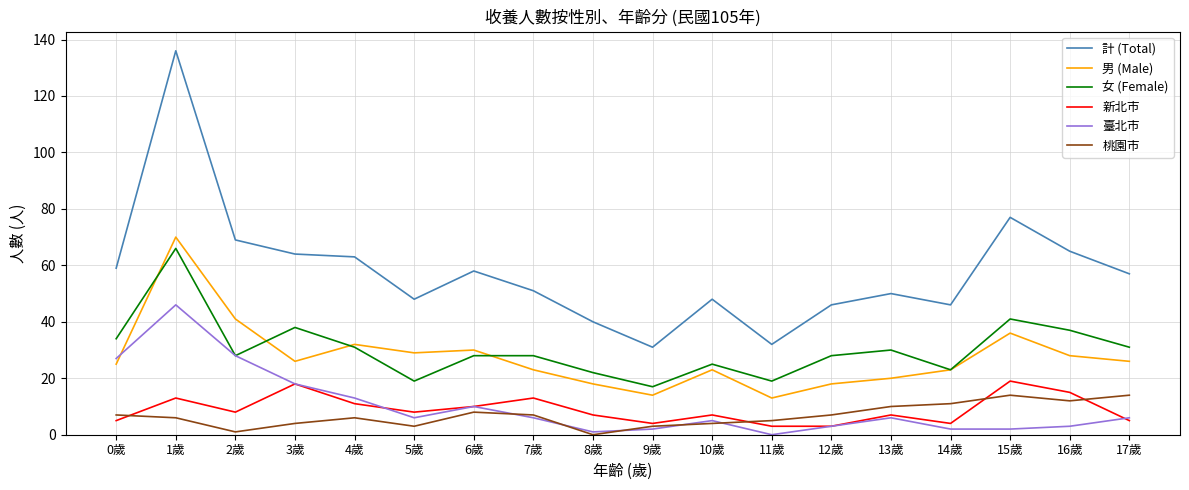

True or false: 計 (Total) has a value of 26 at 7歲.

False